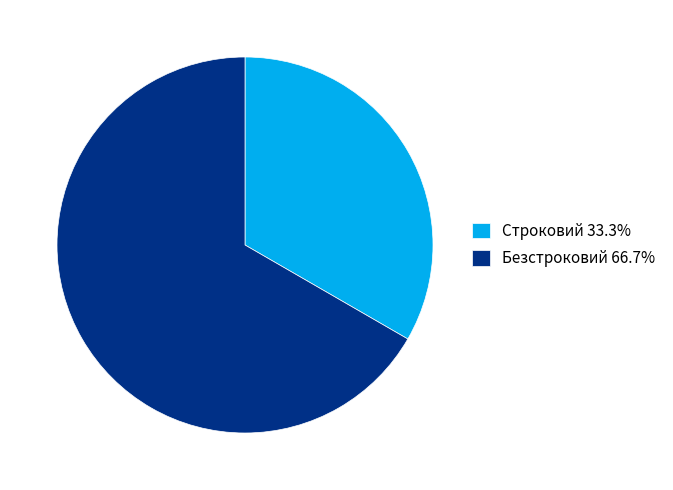

Do Безстроковий 66.7% and Строковий 33.3% together represent more than half of the pie?

Yes